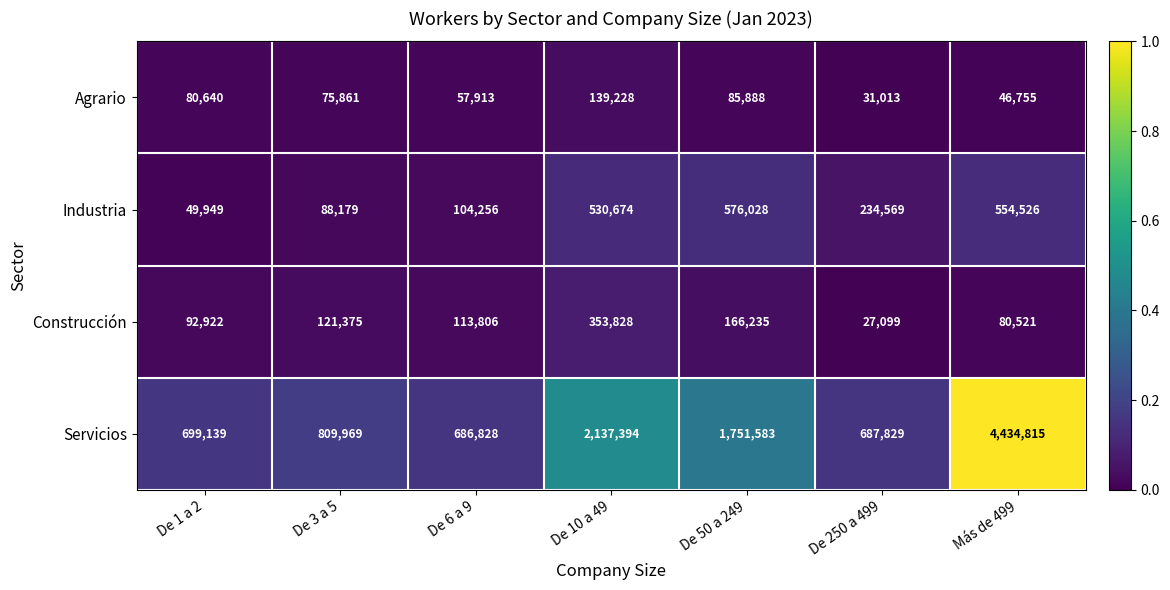

What is the spread (max minus min) of values at De 6 a 9?

628915